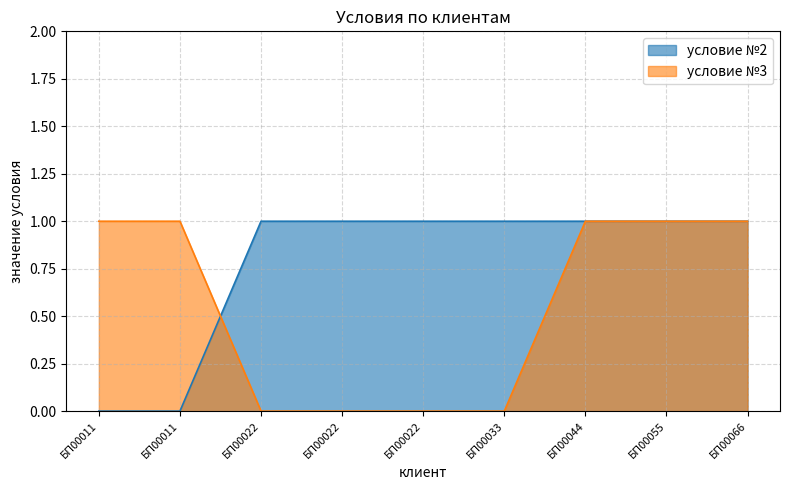

At which category does the chart reach its minimum across all series?

БП00011